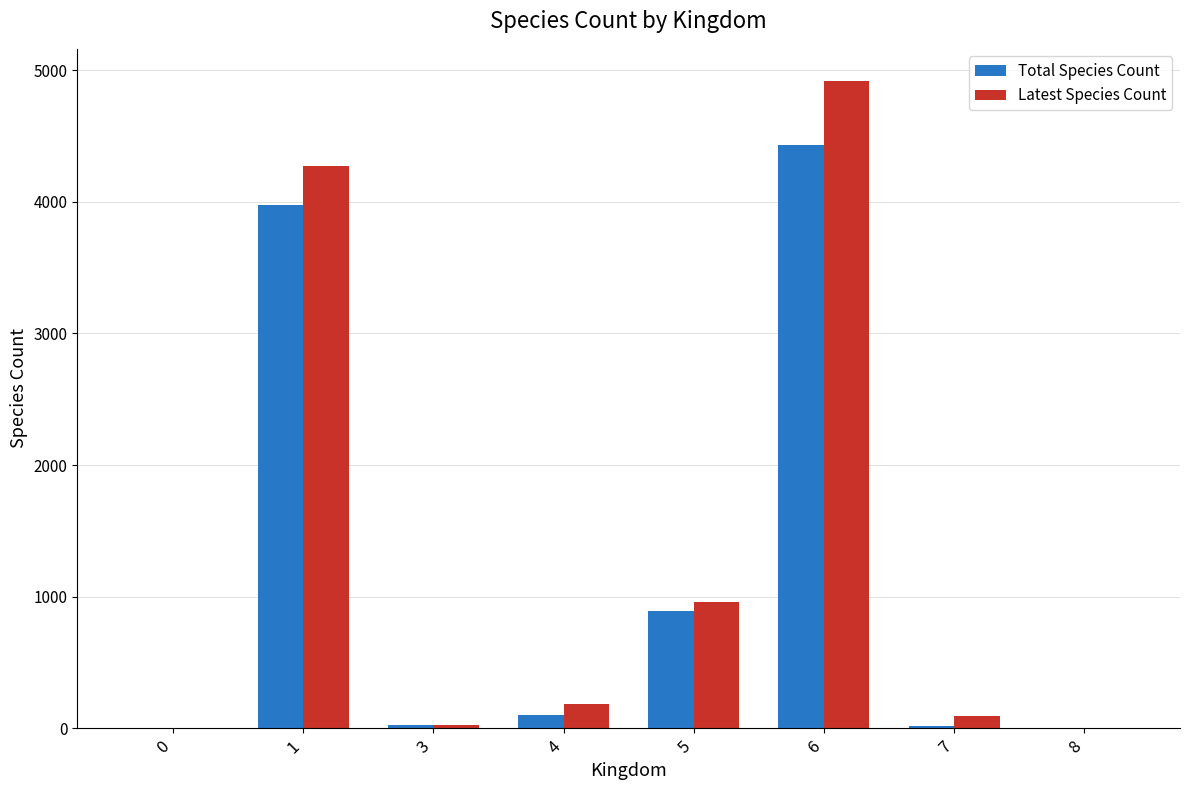

What is the sum of all Total Species Count values?

9436